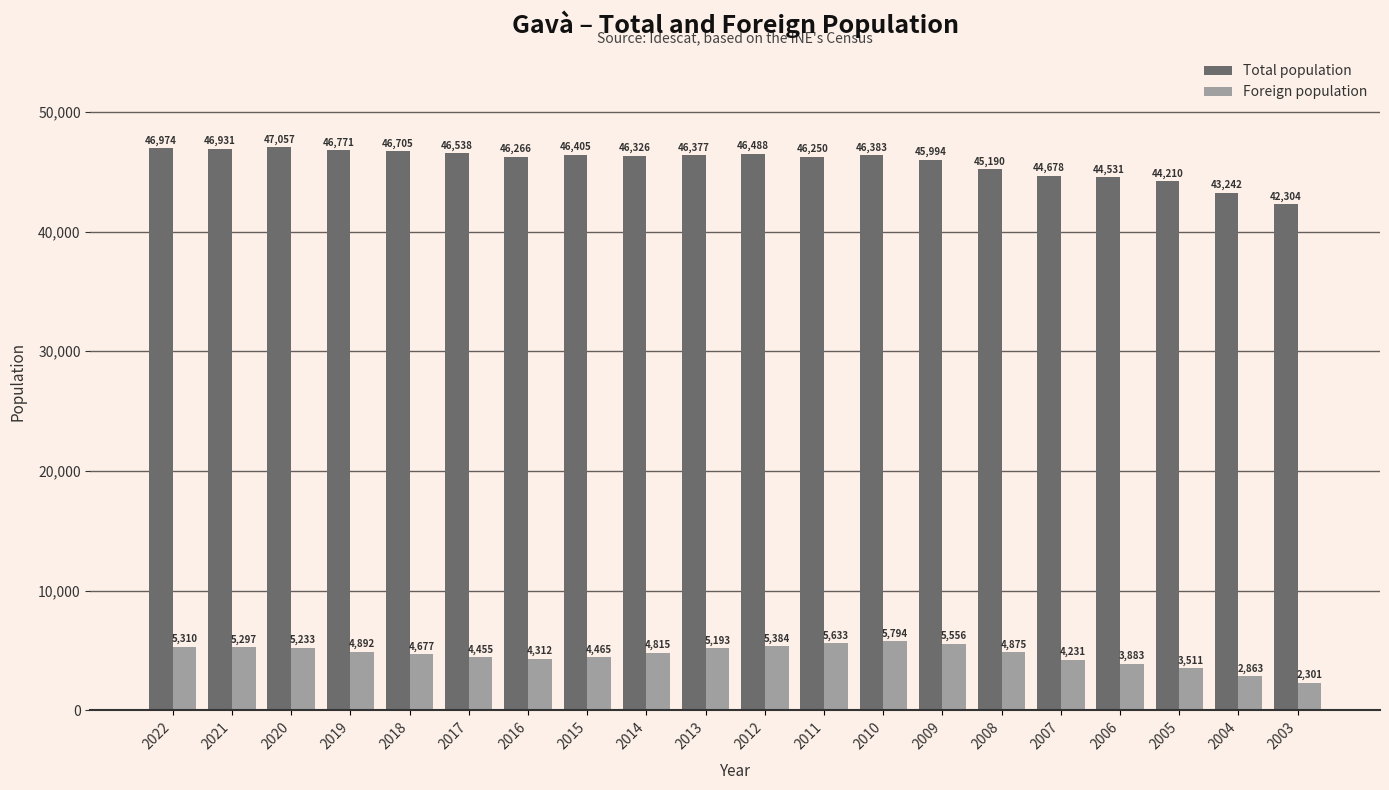

Rank the series by their maximum value, from highest to lowest.

Total population, Foreign population